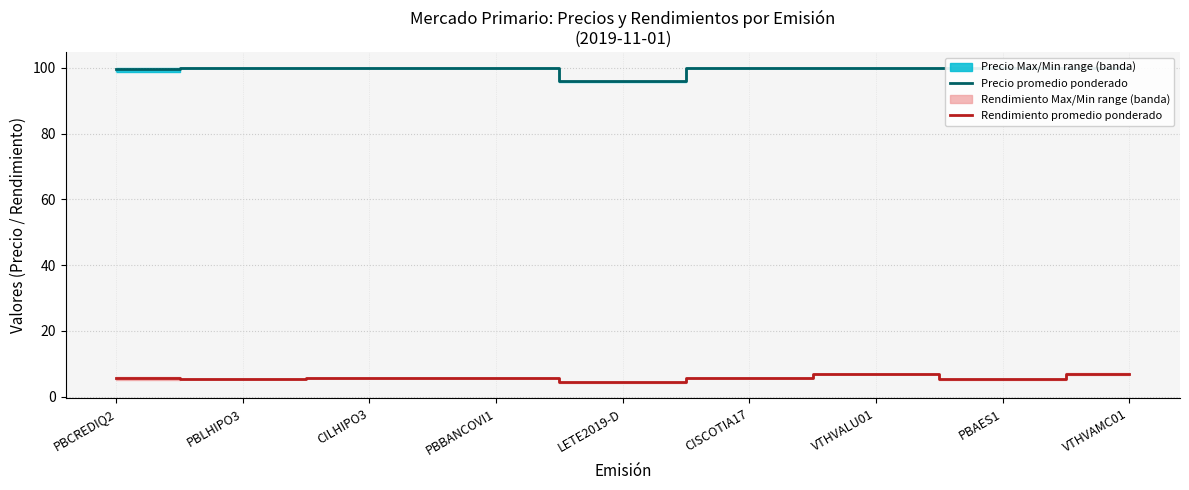

Rank the series by their average value, from lowest to highest.

Rendimiento promedio ponderado, Precio promedio ponderado